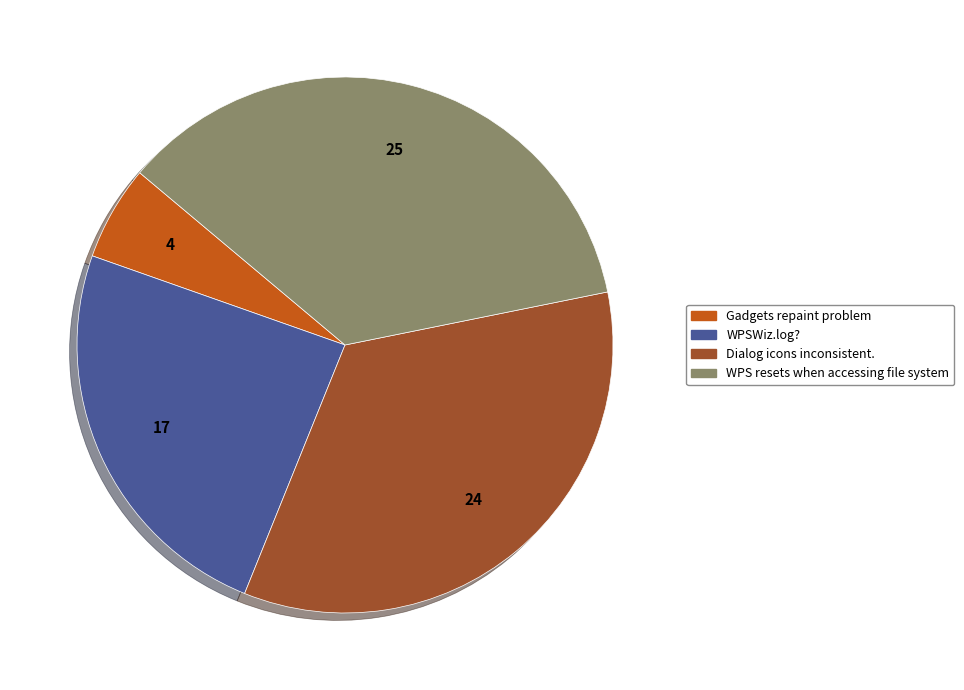

Combined, do WPSWiz.log? and Dialog icons inconsistent. account for over 50%?

Yes